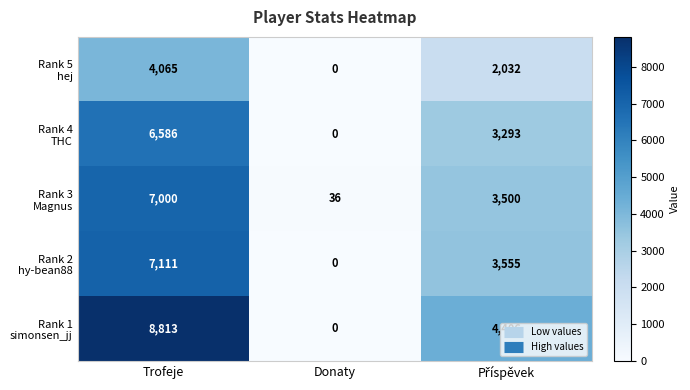

What is the total value across all series at Donaty?

36